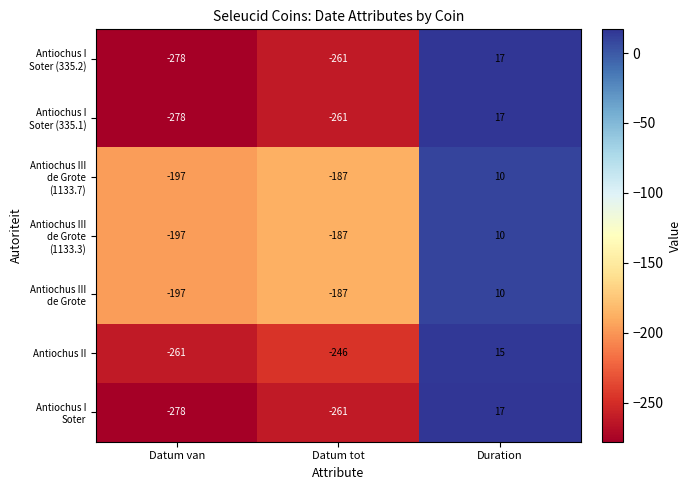

Rank the categories by Antiochus II value from highest to lowest.

Duration, Datum tot, Datum van